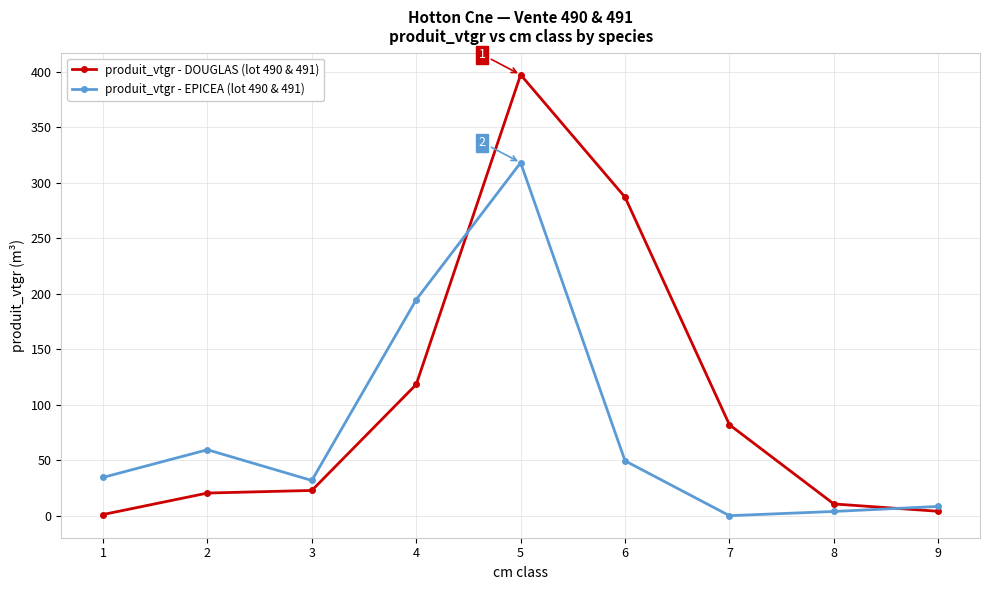

Reading left to right, list all the values displayed in this chart.

produit_vtgr - DOUGLAS (lot 490 & 491): 1.0	20.4	22.7	118.2	397.2	286.9	81.9	10.6	4.0
produit_vtgr - EPICEA (lot 490 & 491): 34.5	59.4	31.7	194.6	318.0	49.4	0.0	3.8	8.3